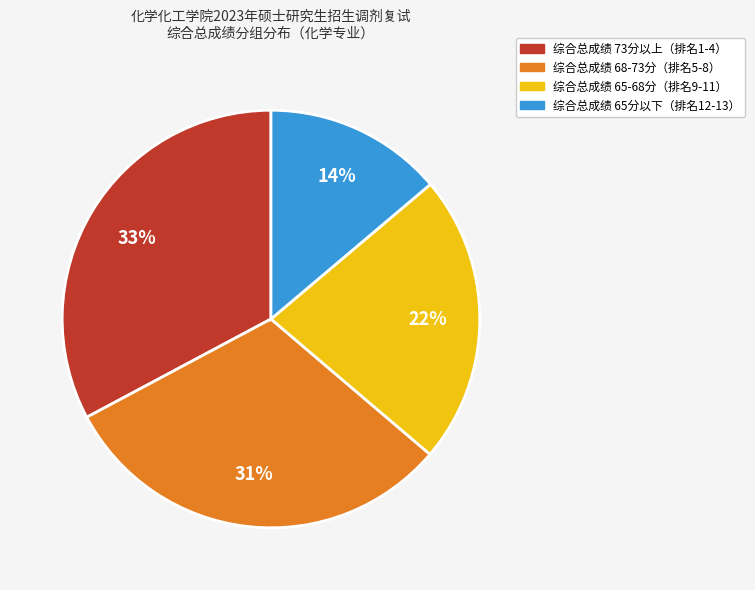

To the nearest percent, what is the average slice percentage?

25%